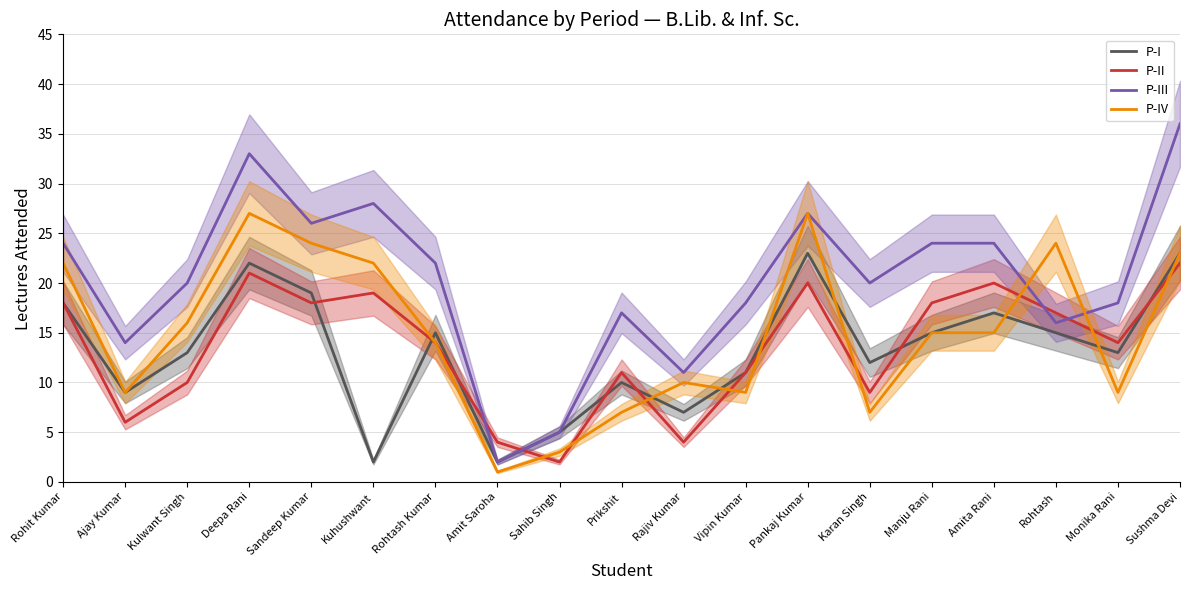

True or false: P-I has more than 1 points higher than both neighbors.

True